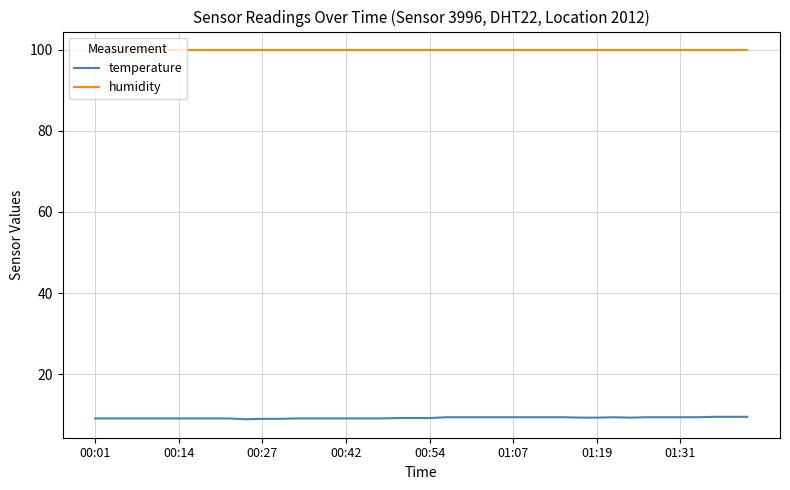

Rank the series by their maximum value, from lowest to highest.

temperature, humidity